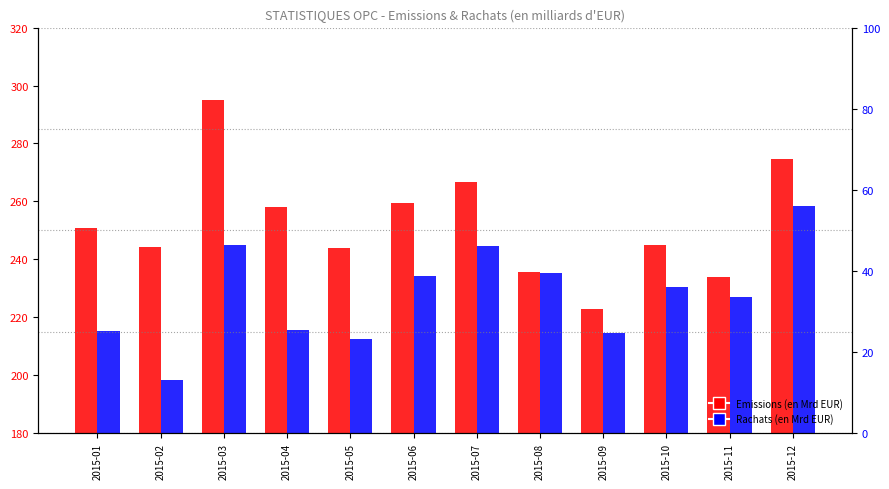

Reading left to right, list all the values displayed in this chart.

Emissions: 250.7	244.4	294.9	258.2	243.8	259.3	266.5	235.7	222.8	244.8	233.8	274.5
Rachats: 215.3	198.4	245.0	215.5	212.5	234.3	244.6	235.4	214.6	230.4	227.0	258.5